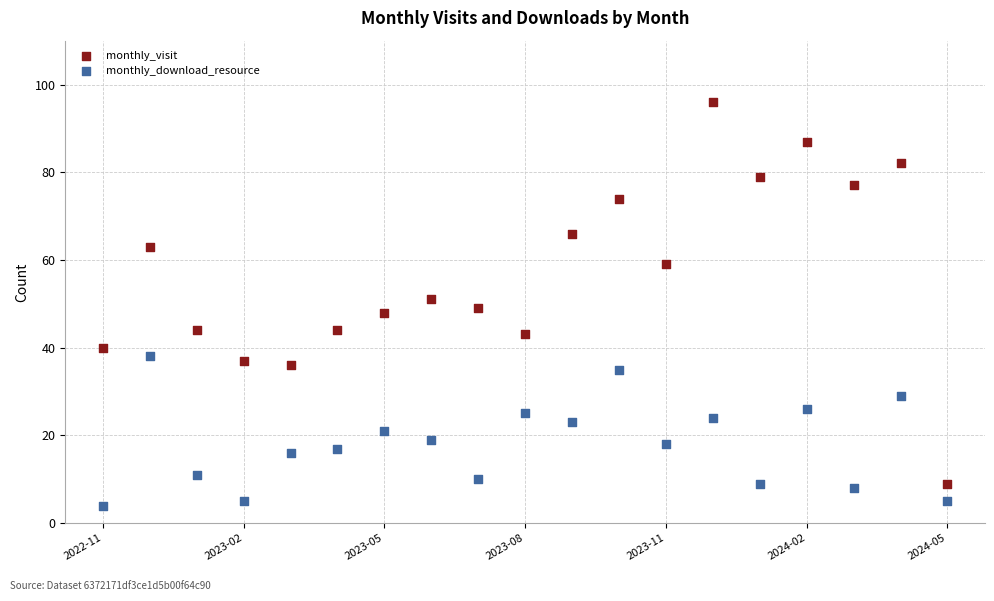

Which series contains the lowest Y value?

monthly_download_resource